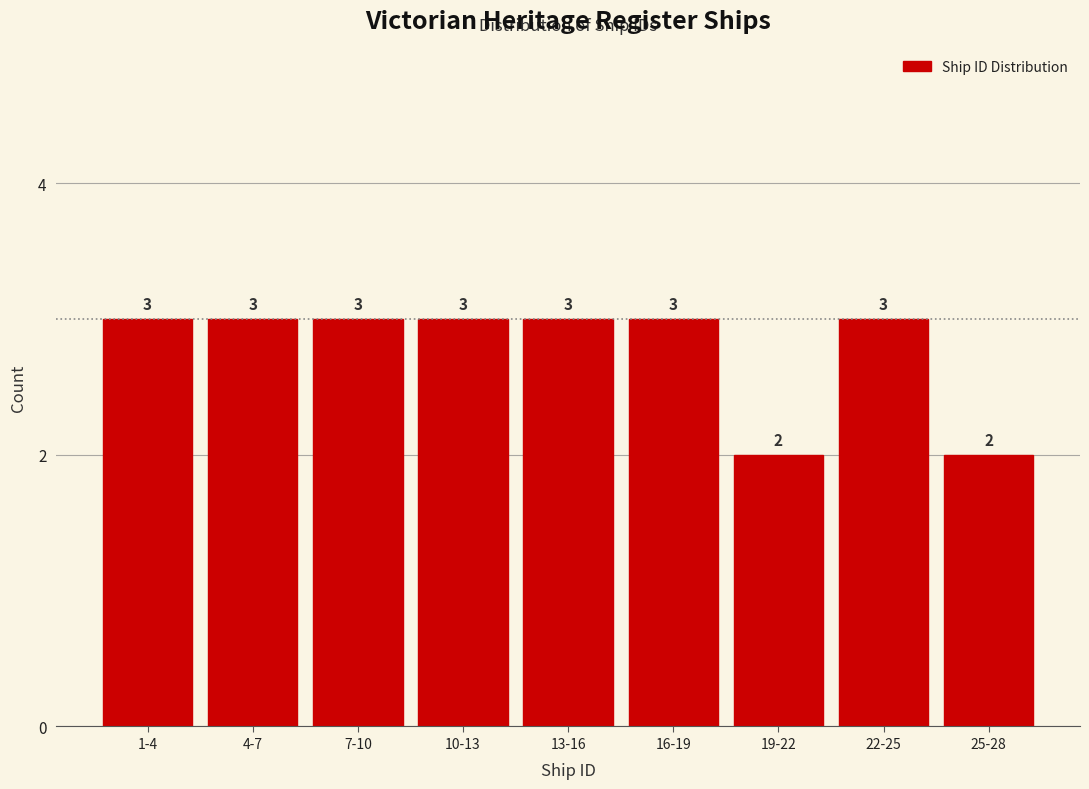

Reading right to left, extract all data points from this chart.

25-28=2	22-25=3	19-22=2	16-19=3	13-16=3	10-13=3	7-10=3	4-7=3	1-4=3